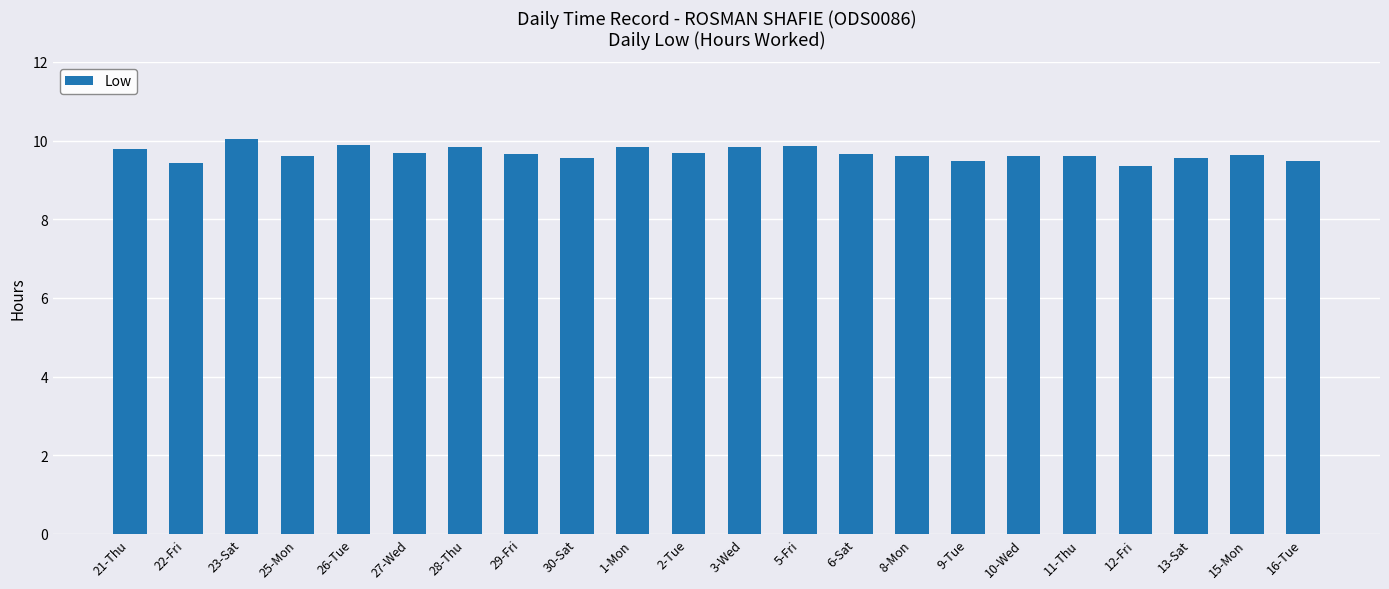

What is the label of the 1st bar from the left?

21-Thu